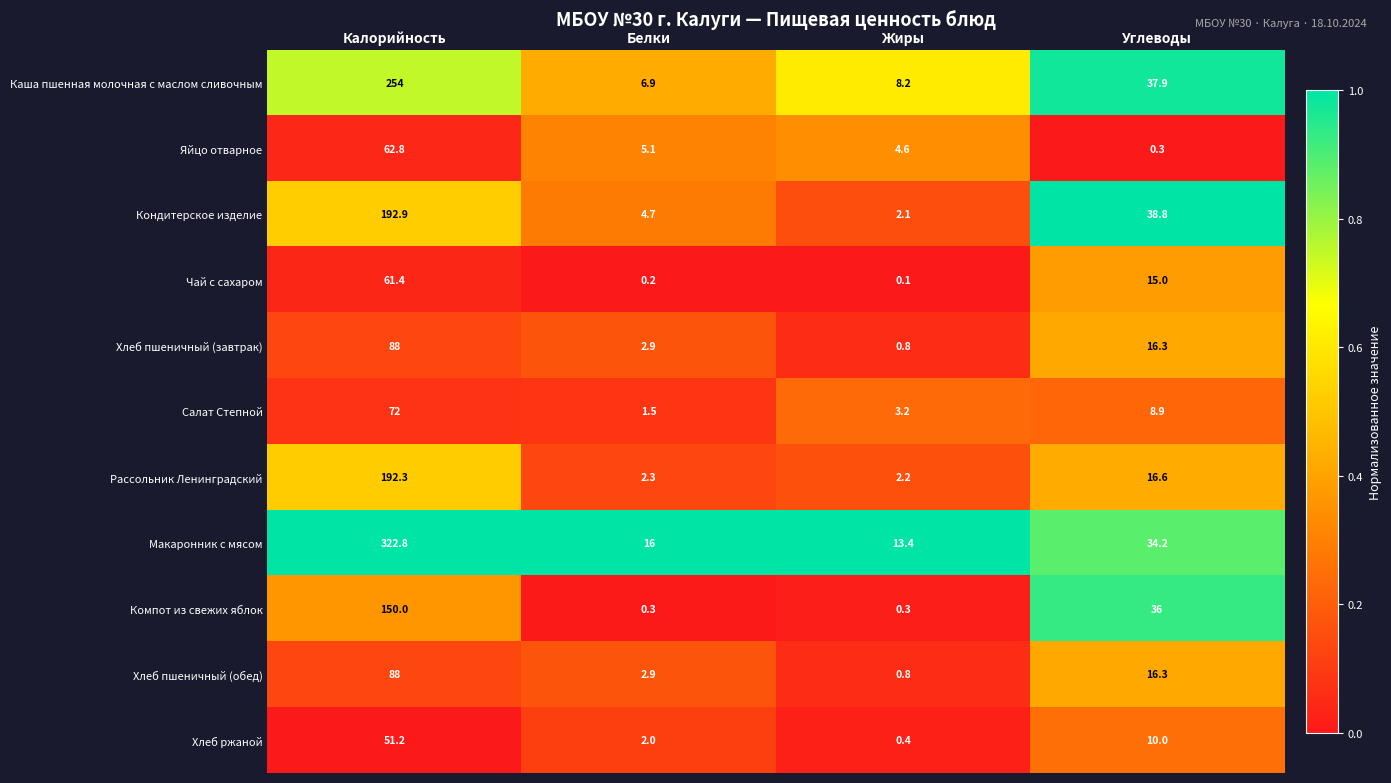

List the labels in order of Хлеб ржаной value, largest first.

Калорийность, Углеводы, Белки, Жиры